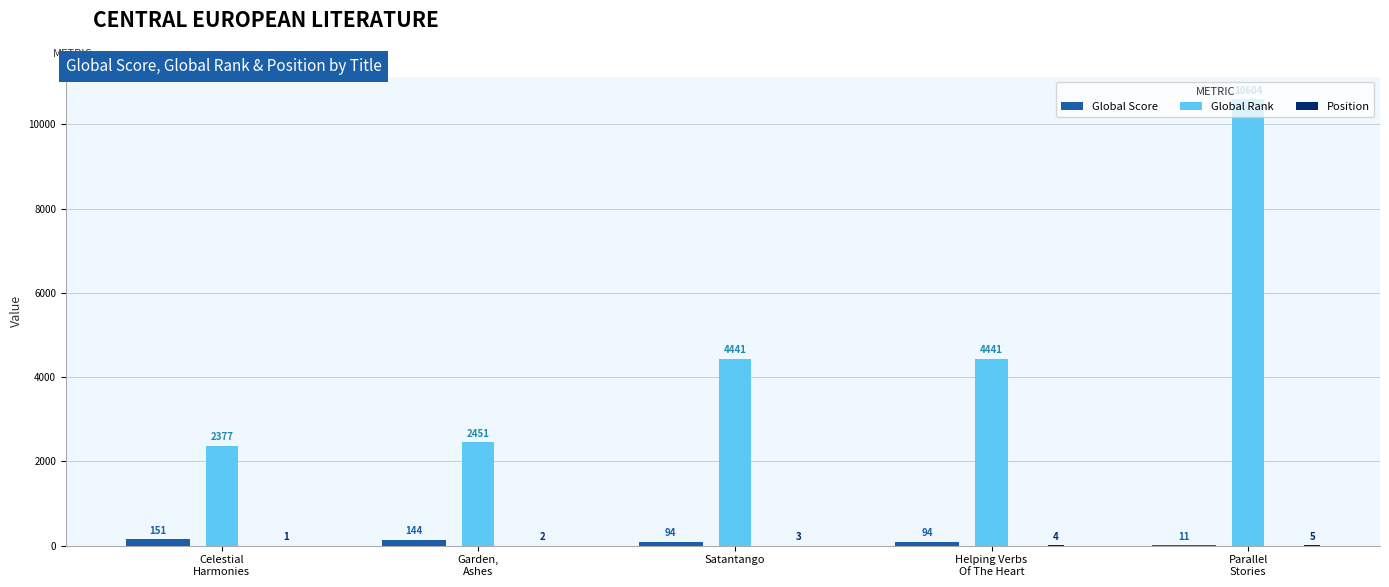

What is the difference between the Global Rank values at Garden,
Ashes and Parallel
Stories?

8153